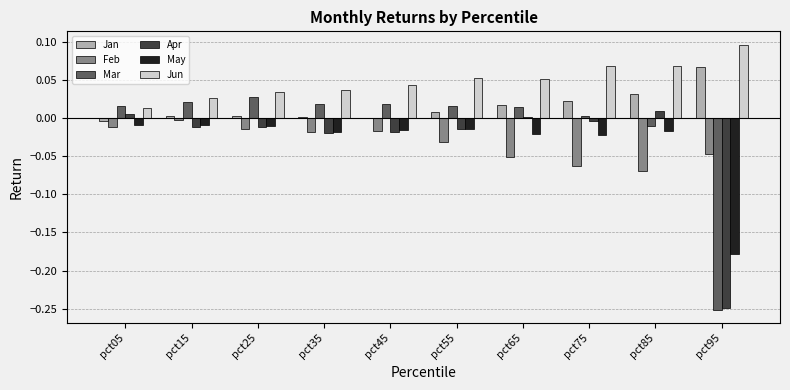

What are all the series names shown in the legend?

Jan, Feb, Mar, Apr, May, Jun